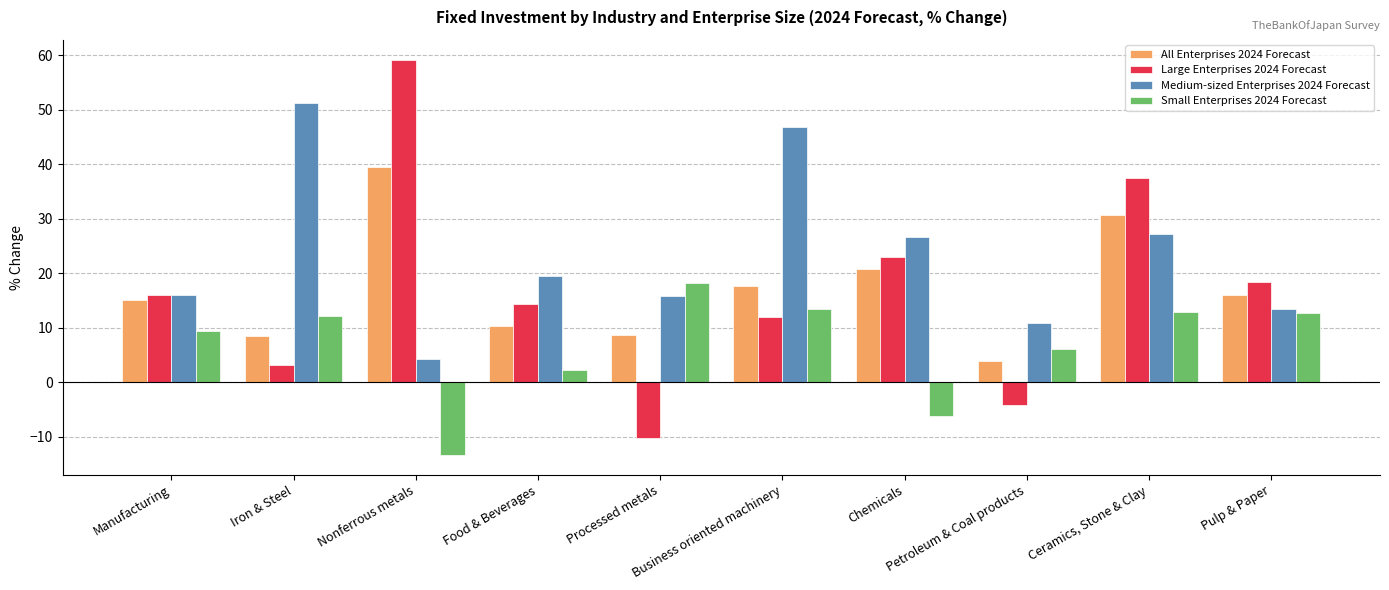

List the series in order of their peak value, highest first.

Large Enterprises 2024 Forecast, Medium-sized Enterprises 2024 Forecast, All Enterprises 2024 Forecast, Small Enterprises 2024 Forecast